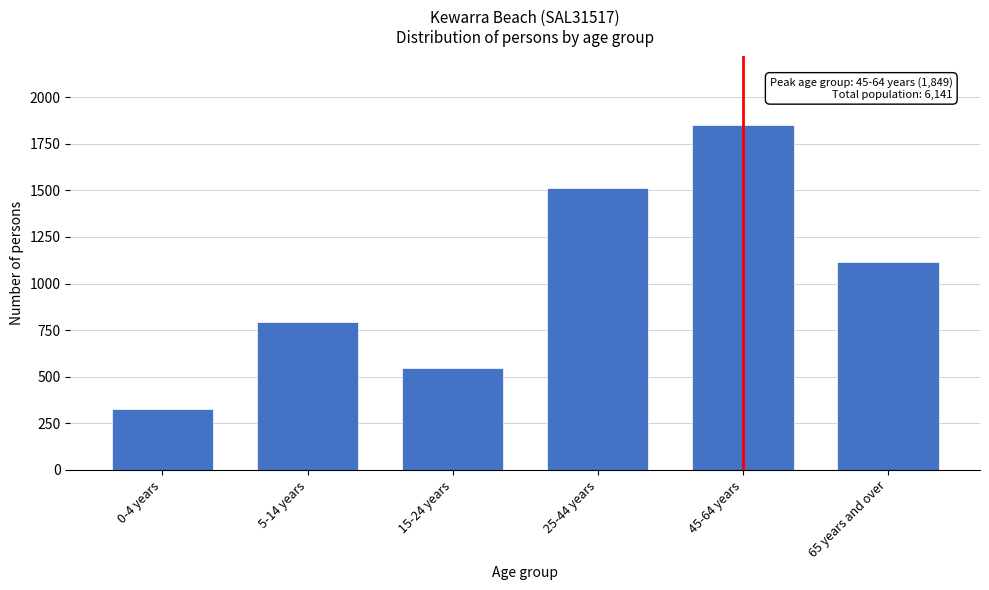

Reading left to right, transcribe all the data shown in this chart.

0-4 years=324	5-14 years=792	15-24 years=547	25-44 years=1515	45-64 years=1849	65 years and over=1114